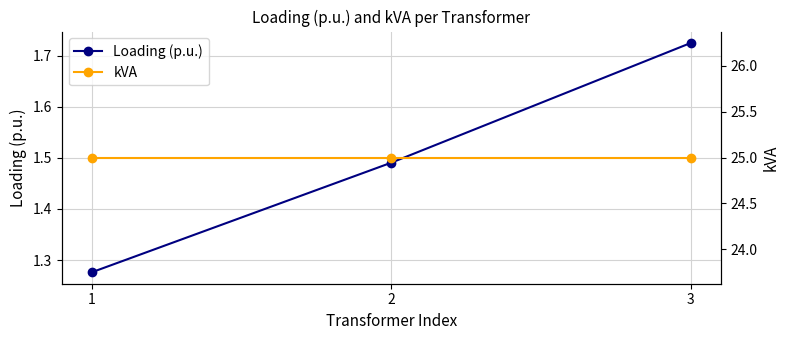

Count the number of data series in this chart.

2